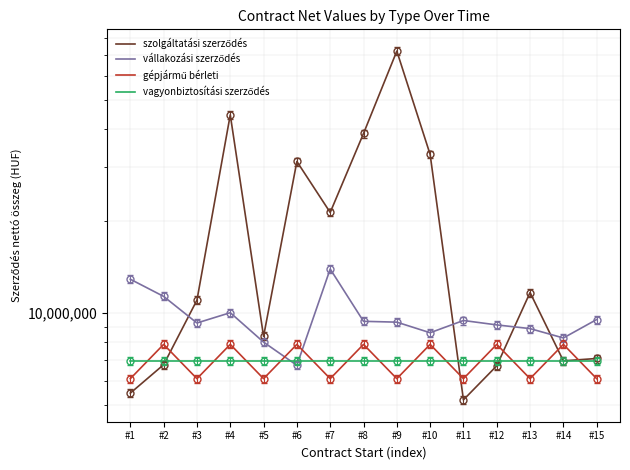

Rank the series by their maximum value, from highest to lowest.

szolgáltatási szerződés, vállakozási szerződés, gépjármű bérleti, vagyonbiztosítási szerződés